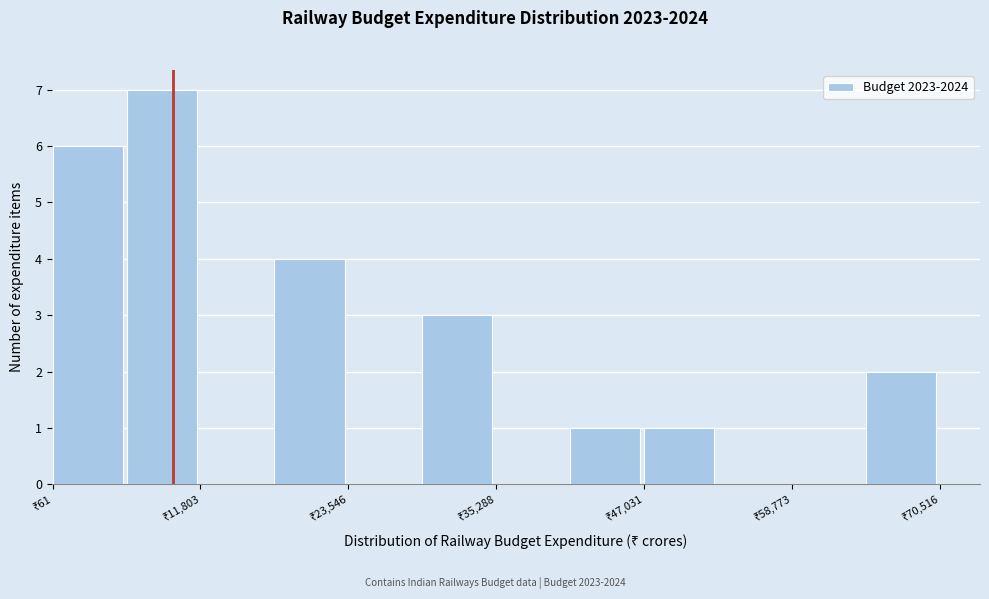

Around what value on the x-axis is the tallest bar? Give the approximate position of its centre, as read against the axis.

8000